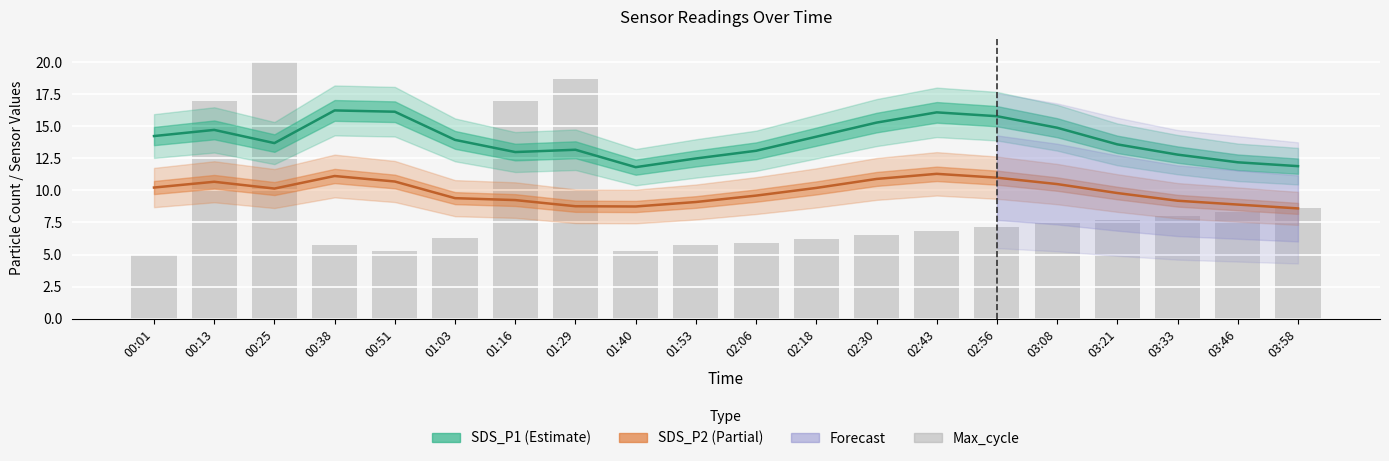

Reading left to right, what are all the values shown in this chart?

SDS_P1: 14.2	14.7	13.7	16.2	16.1	13.9	13.0	13.2	11.8	12.5	13.1	14.2	15.3	16.1	15.8	14.9	13.6	12.8	12.2	11.9
SDS_P2: 10.2	10.7	10.2	11.1	10.7	9.4	9.2	8.8	8.8	9.1	9.6	10.2	10.9	11.3	11.0	10.5	9.8	9.2	8.9	8.6
Max_cycle: 5.0	17.0	20.0	5.7	5.2	6.3	17.0	18.7	5.3	5.7	5.9	6.2	6.5	6.8	7.1	7.4	7.7	8.0	8.4	8.7